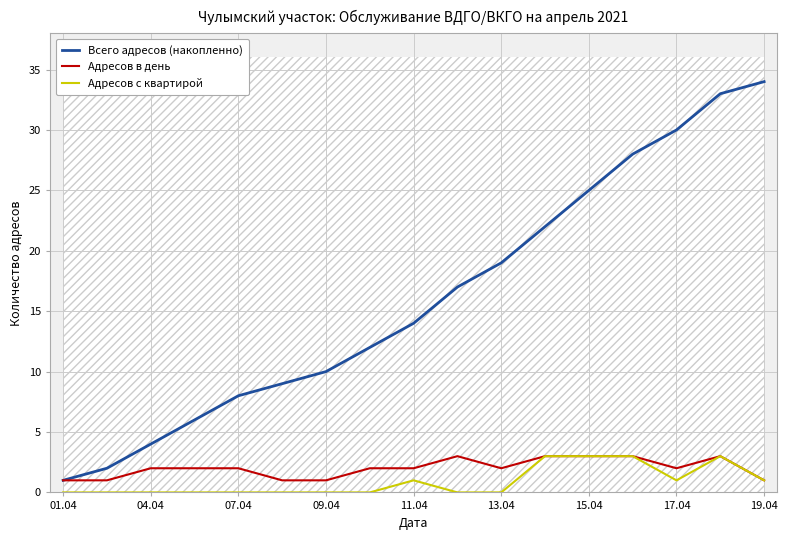

What is the maximum value for Всего адресов (накопленно)?

34